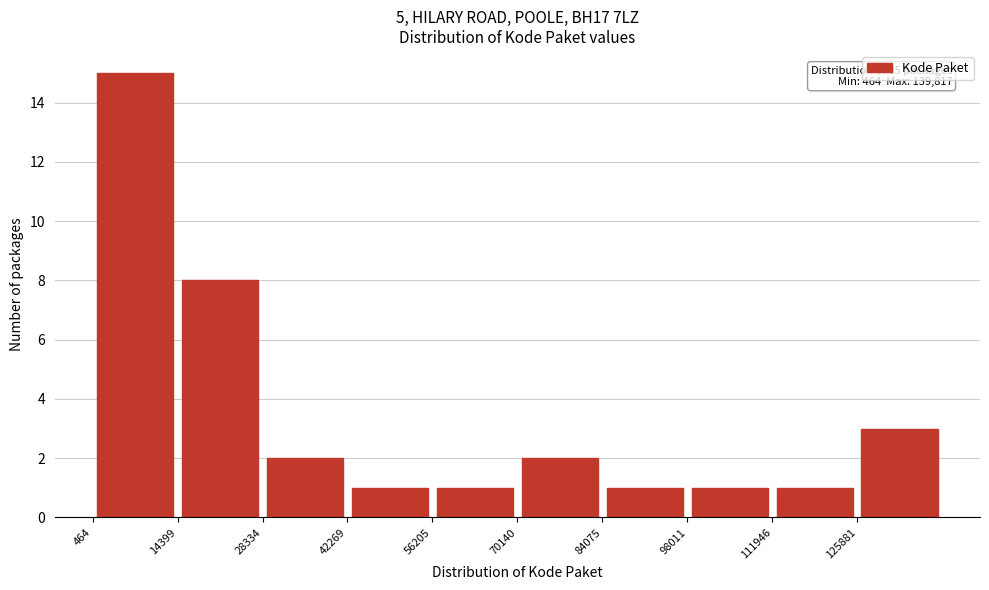

Over which range of the x-axis is the bar tallest?

0 to 14000